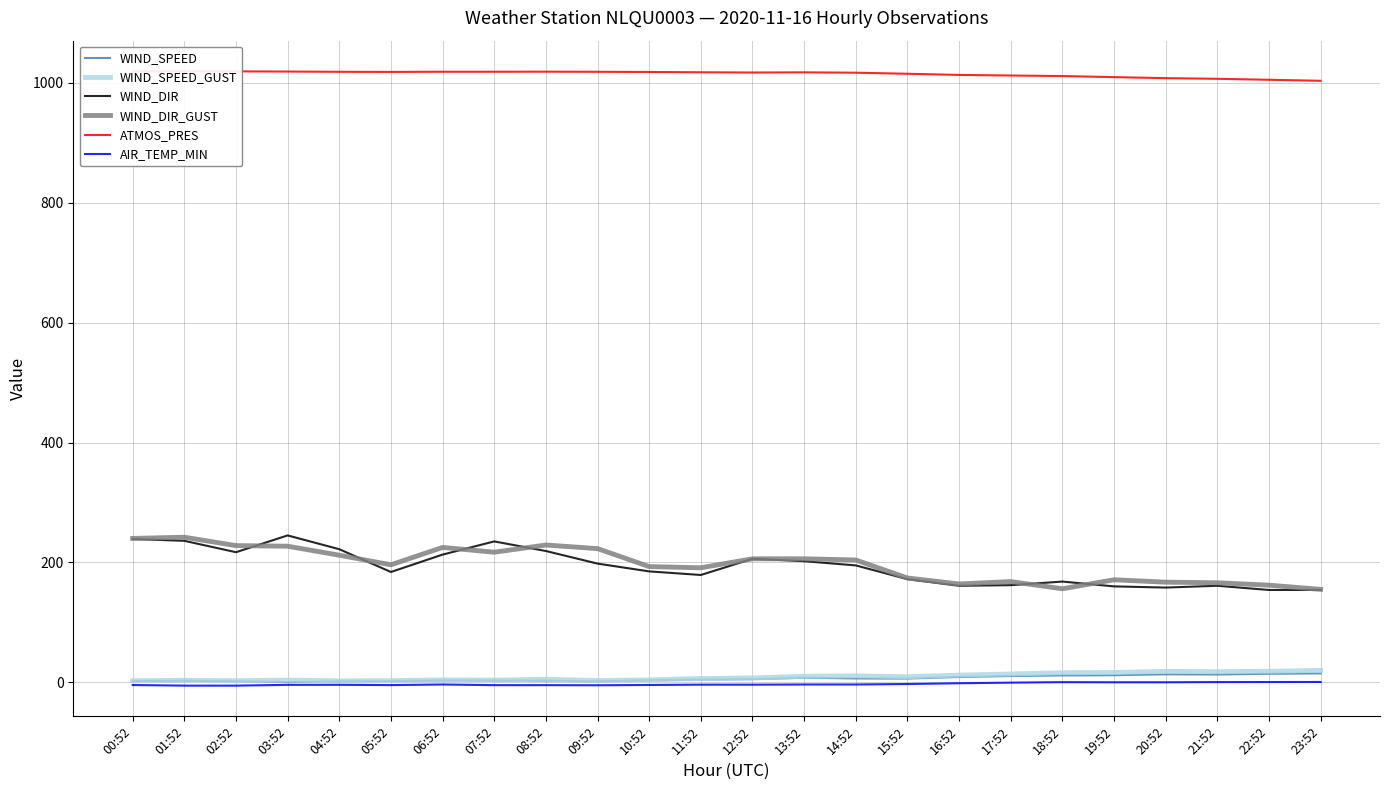

True or false: WIND_SPEED has a value of 2.7 at 08:52.

True